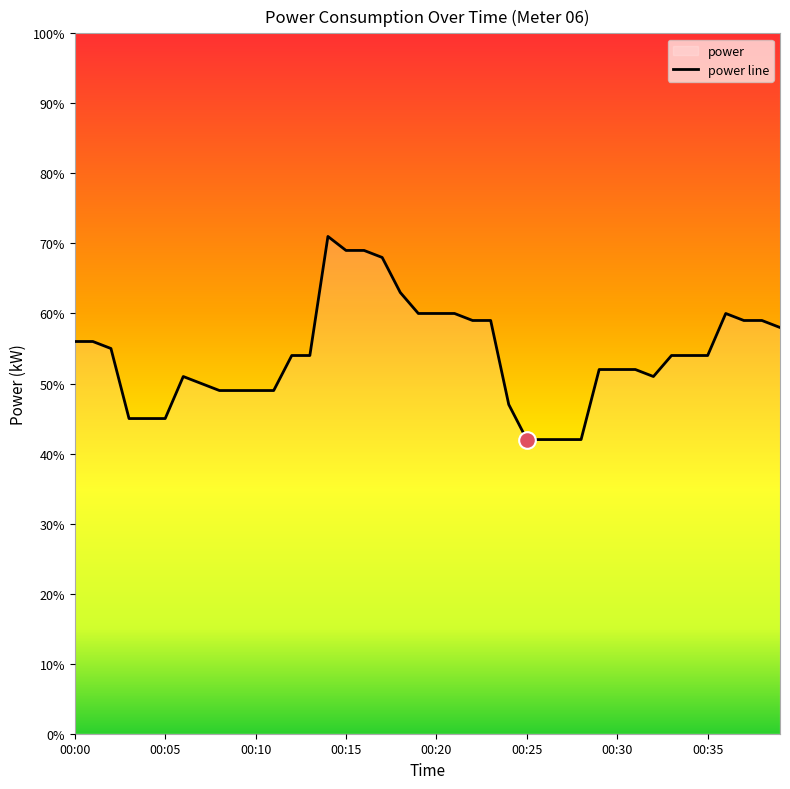

Count the values in the range 0 to 1.

40